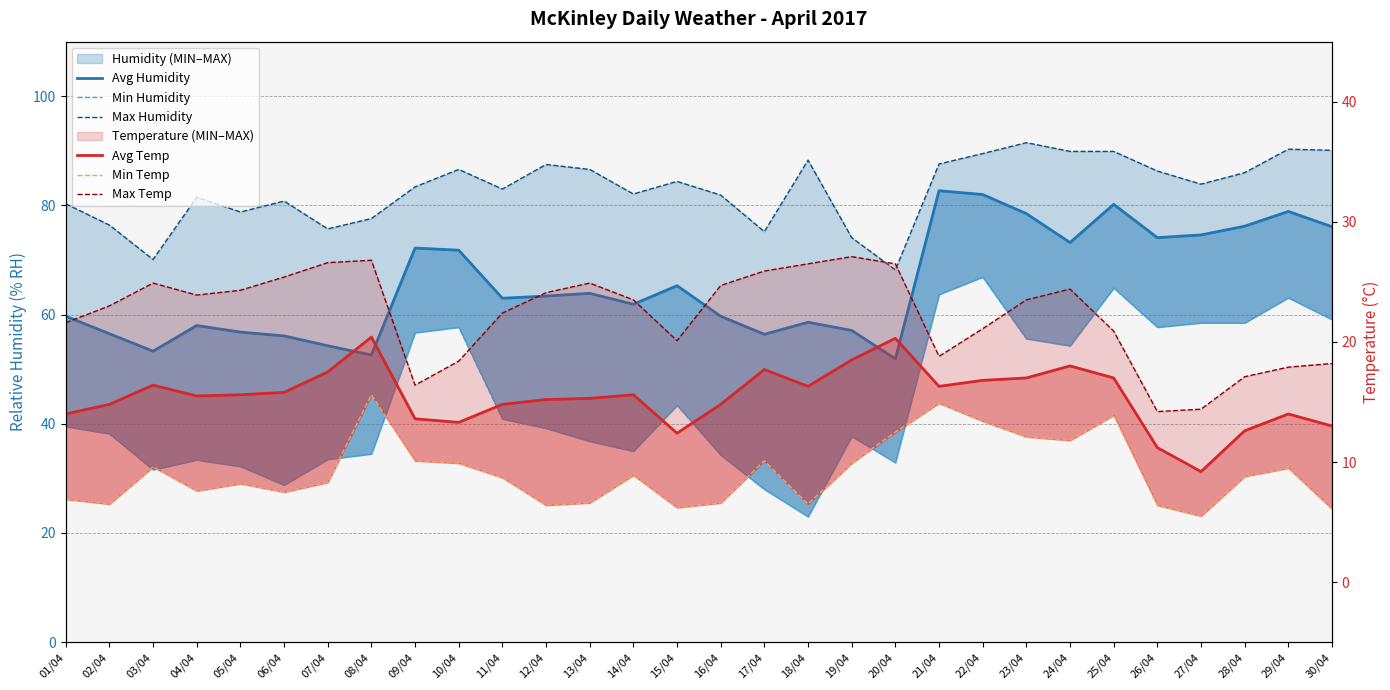

How many lines are shown in the chart?

6